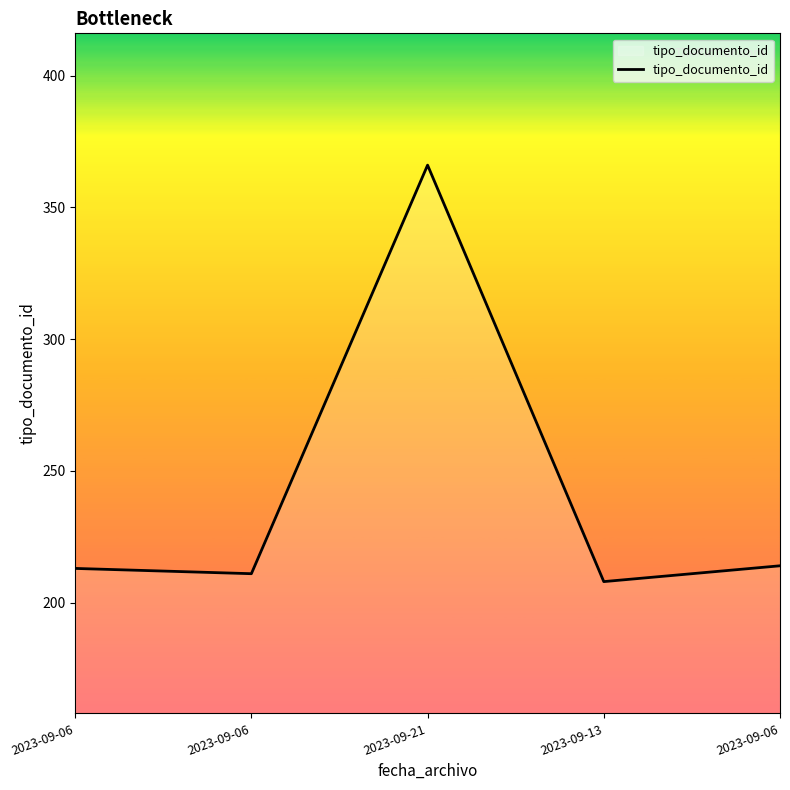

How many distinct data groups are displayed?

1